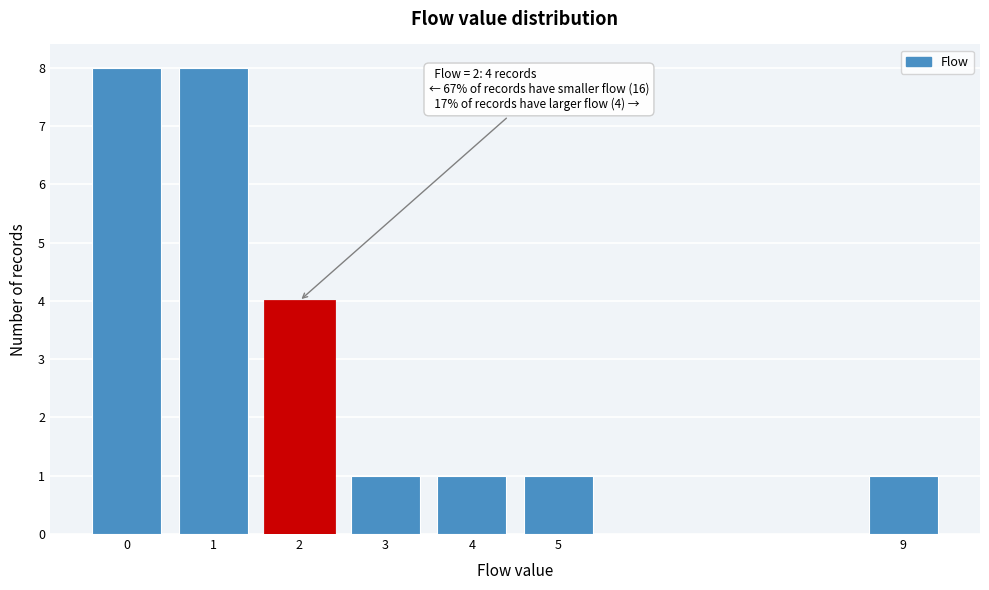

Reading left to right, extract all data points from this chart.

0=8	1=8	2=4	3=1	4=1	5=1	9=1